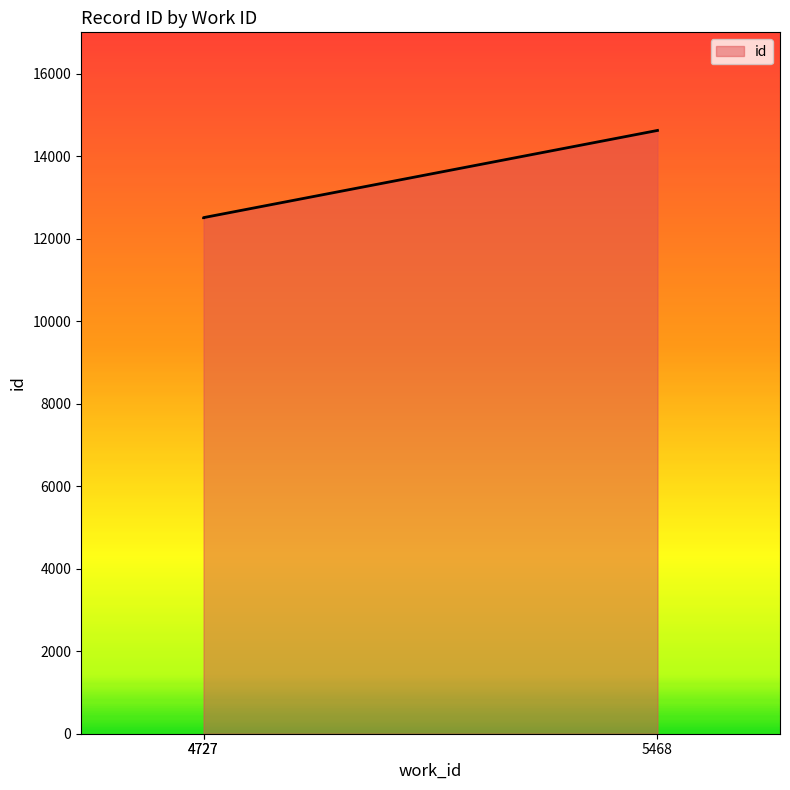

What is the approximate value at 4727, to the nearest 50?

12500